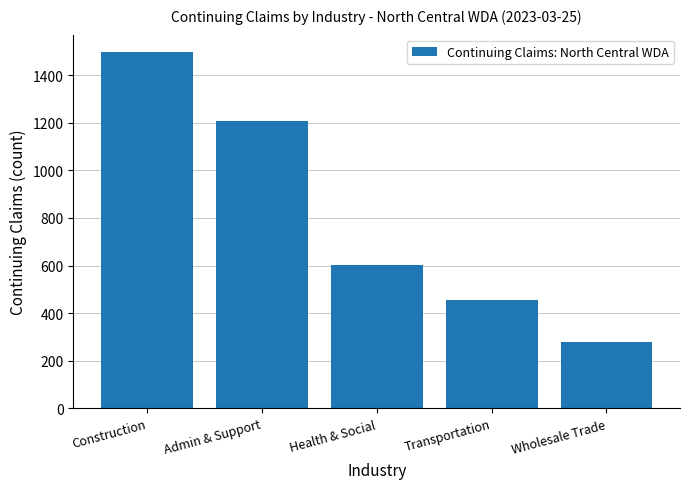

Between Admin & Support and Wholesale Trade, which is larger?

Admin & Support